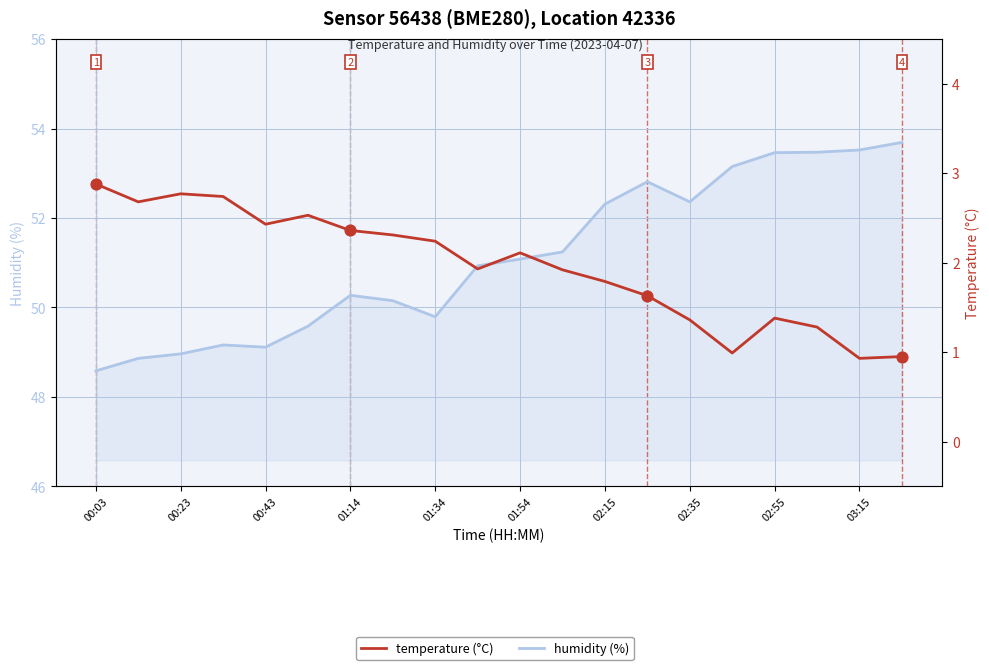

At which category is the sum across all series the highest?

02:55